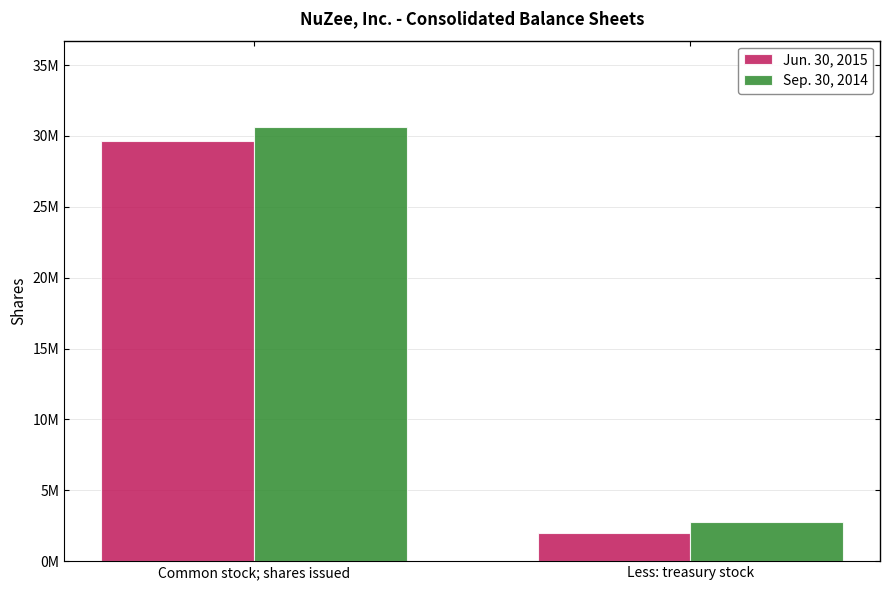

What are all the series names shown in the legend?

Jun. 30, 2015, Sep. 30, 2014